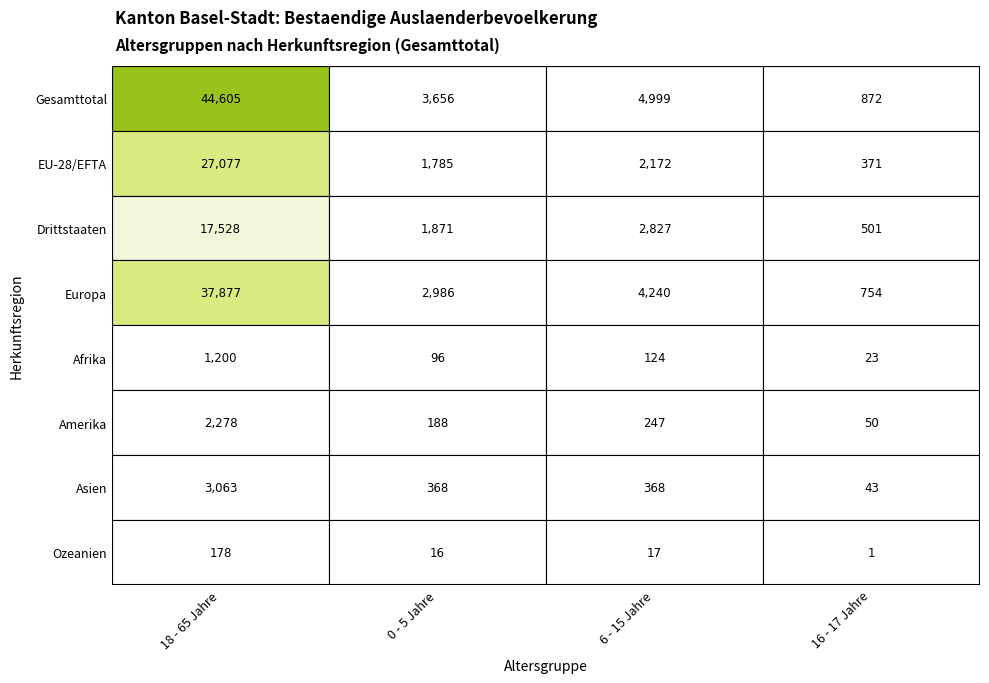

Which series has the largest range (max minus min)?

Gesamttotal